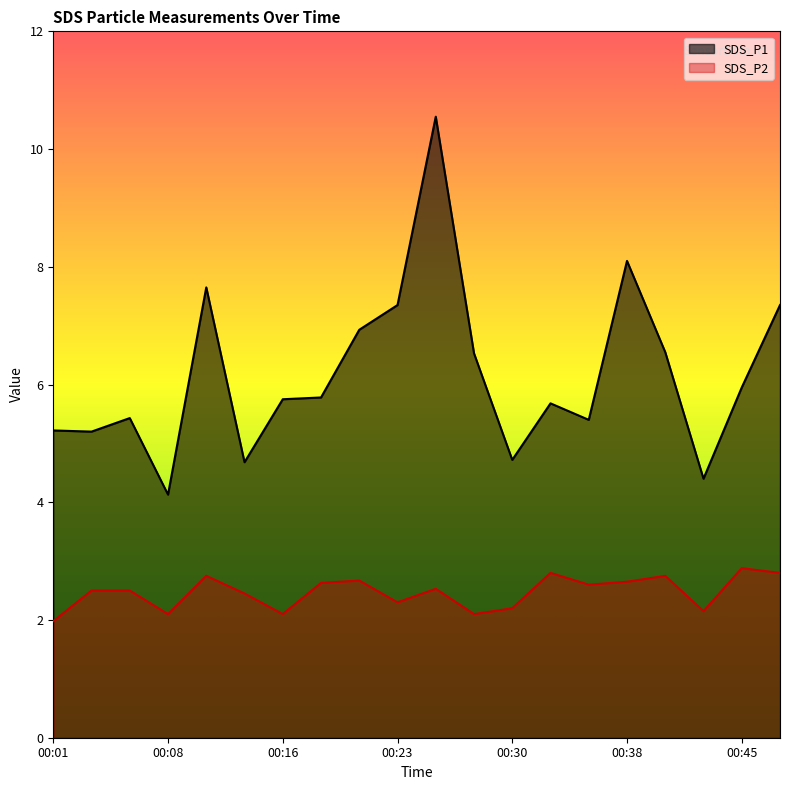

True or false: SDS_P2 and SDS_P1 intersect in this chart.

False